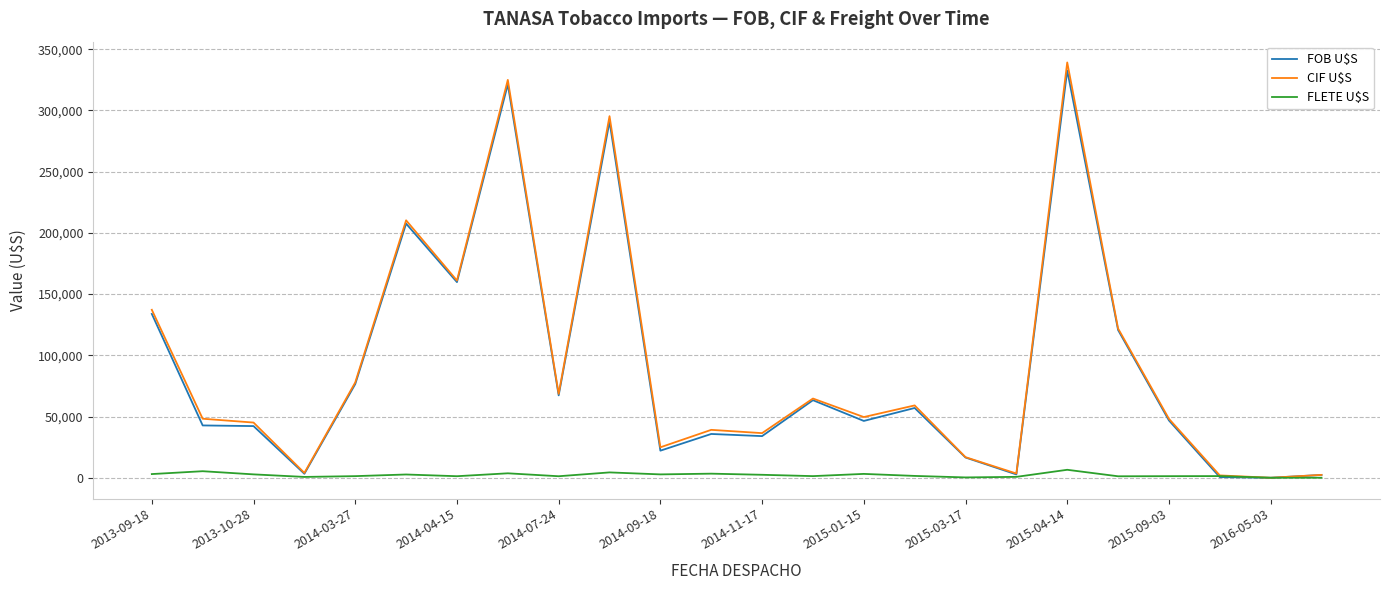

What is the greatest value displayed?

339200.3